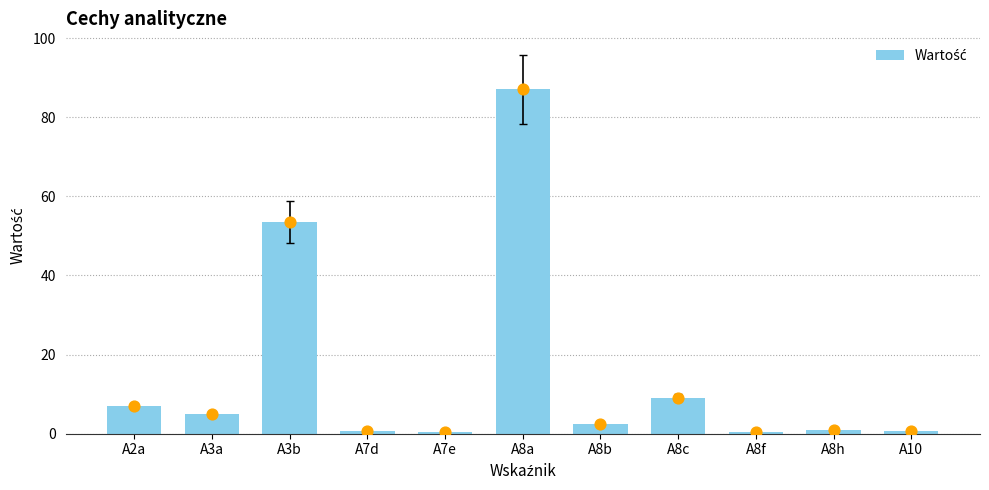

What is the change in value from A2a to A8a?

+80.0